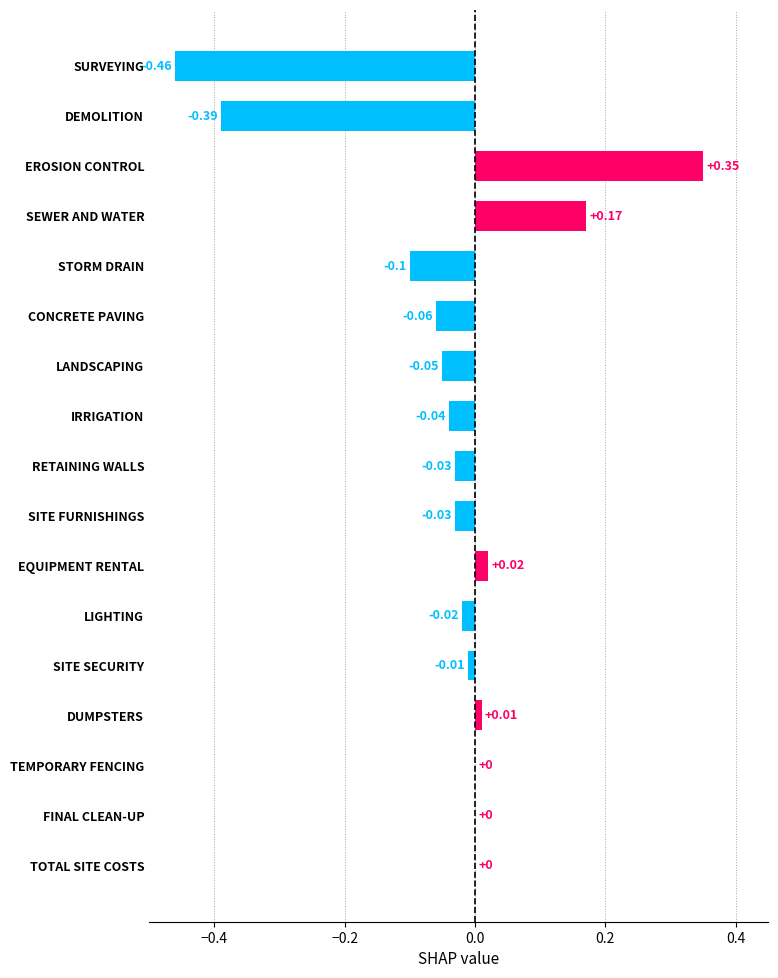

Which label corresponds to the largest value in the chart?

EROSION CONTROL